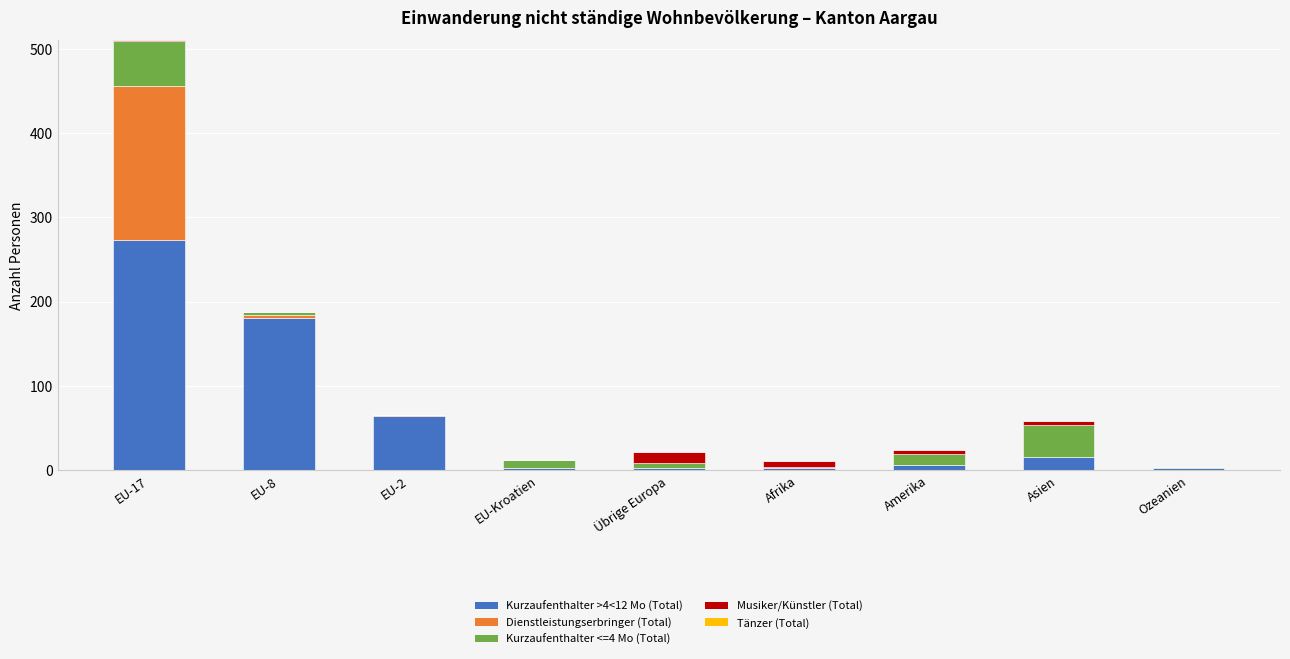

How many data points does each series have?

9